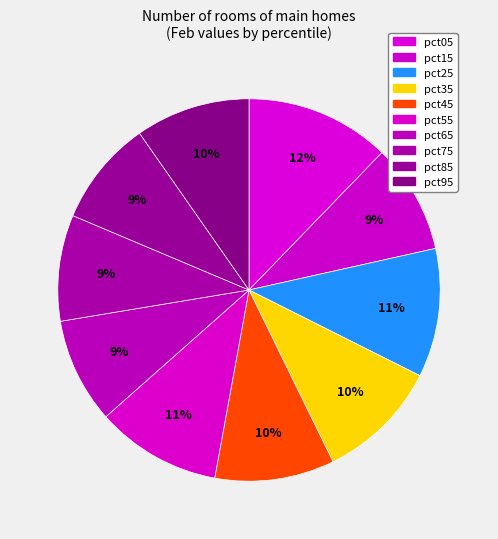

Combined, what portion of the pie is pct05 and pct55?

22.8%